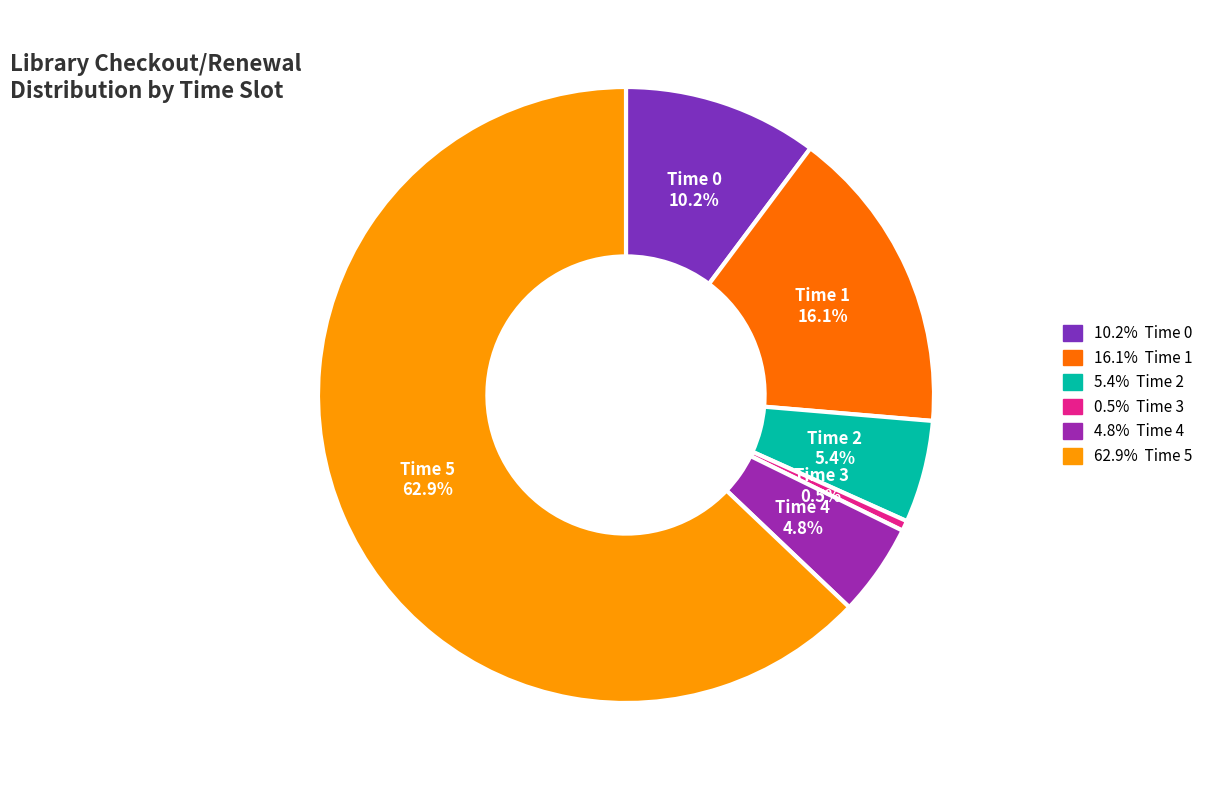

Between Time 4 and Time 5, which is larger?

Time 5